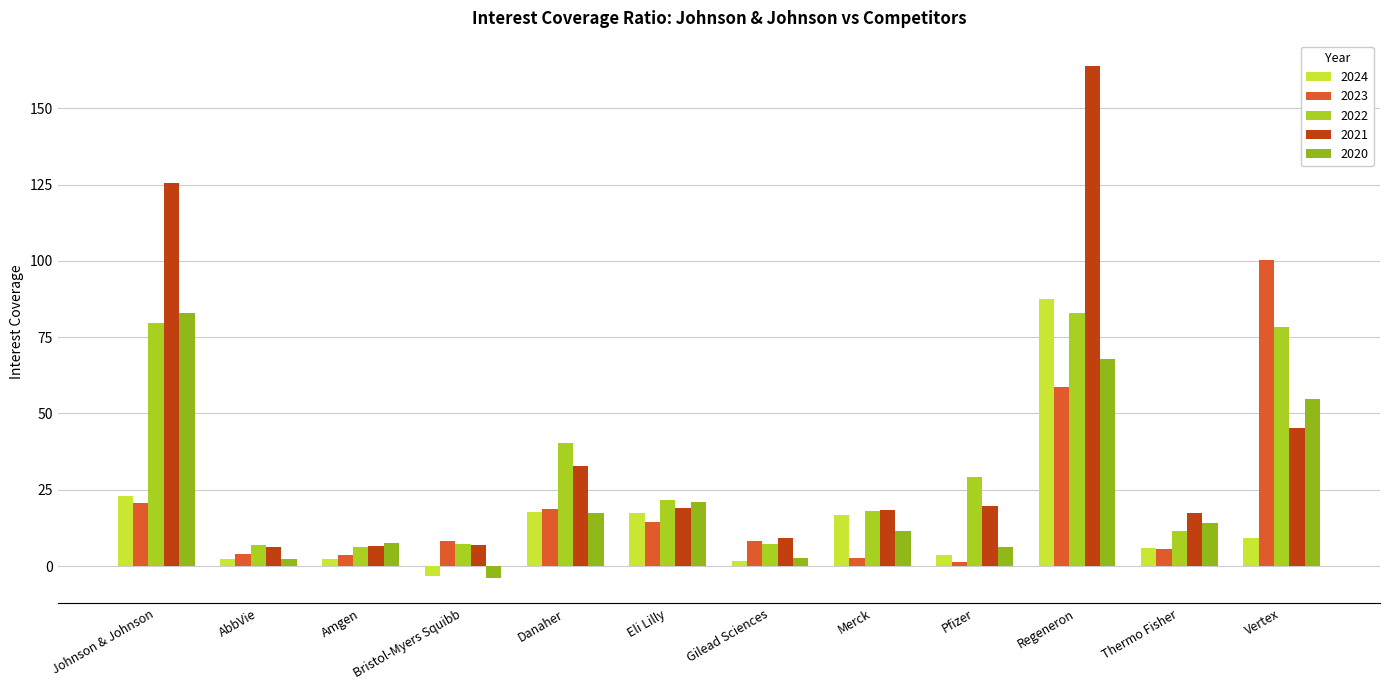

The 2020 series shows 54.6 at Vertex. True or false?

True